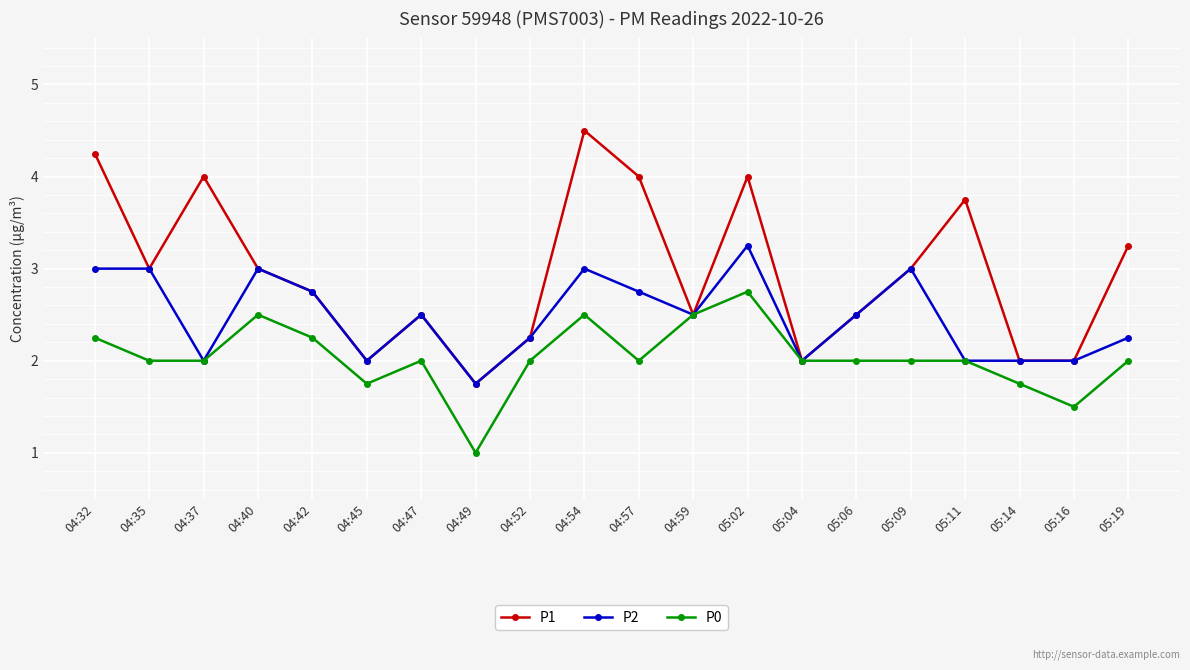

At which category does P0 reach its first local peak?

04:40